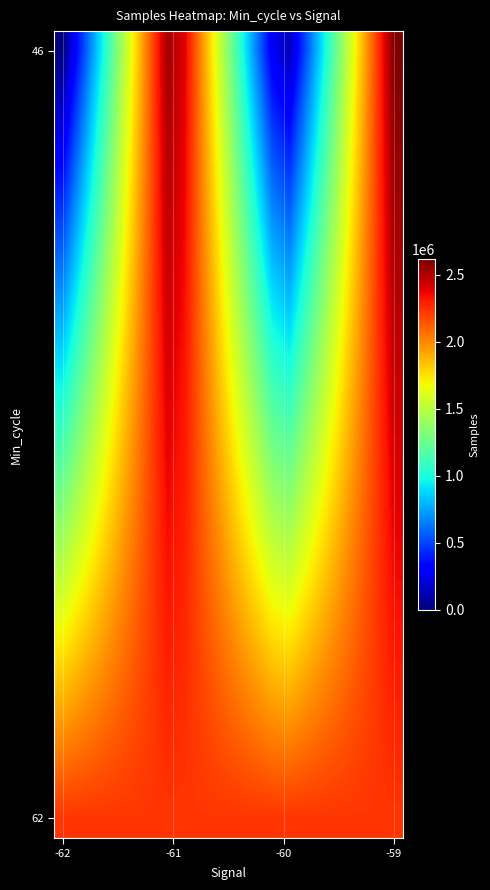

At how many categories does at least one series exceed 1164924?

20